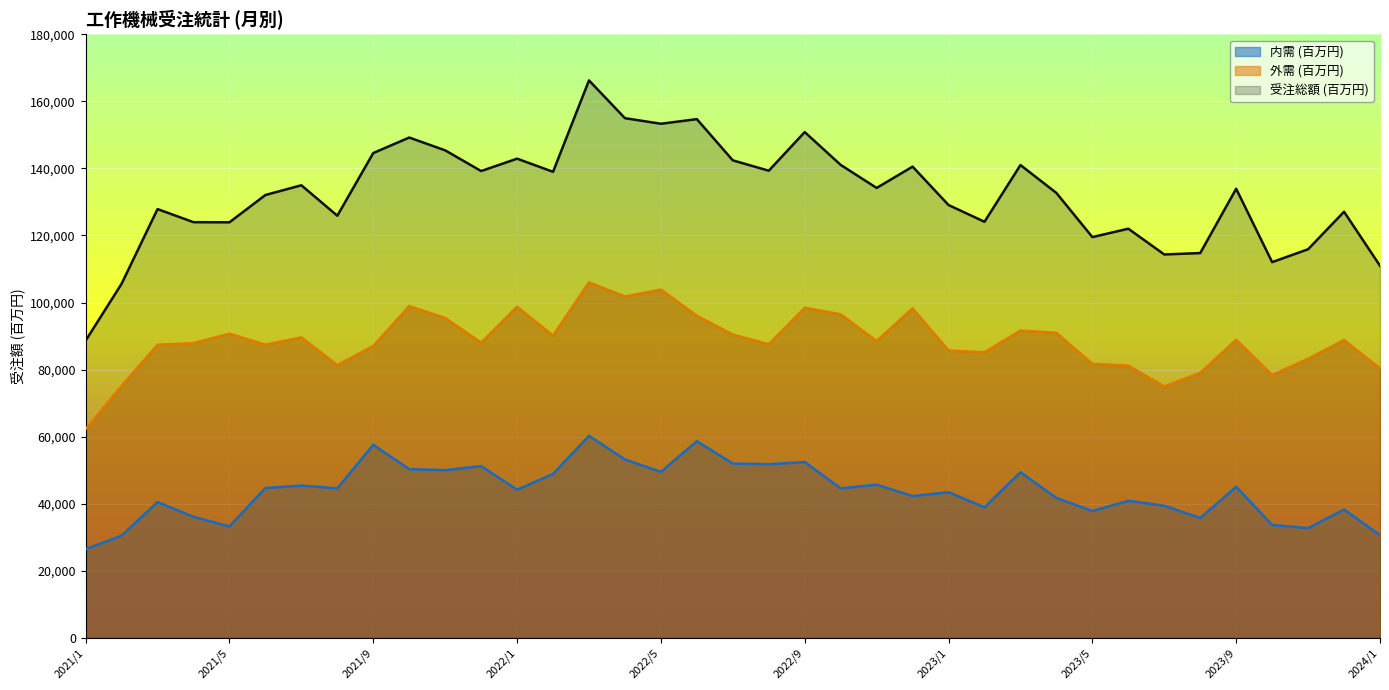

What is the difference between the second highest and minimum values in the 外需 (百万円) series?

41631